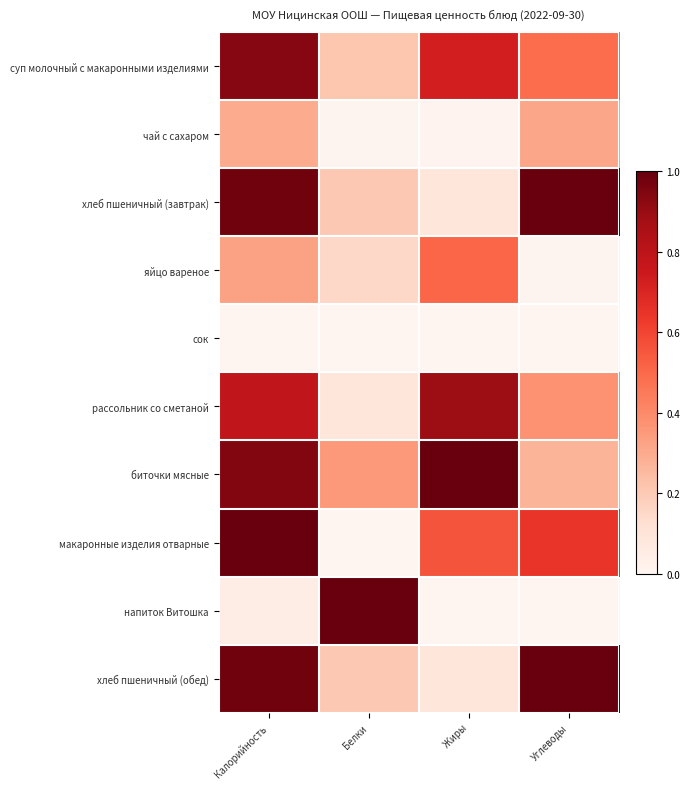

At Углеводы, list the series in order from smallest to largest.

сок, напиток Витошка, яйцо вареное, биточки мясные, чай с сахаром, рассольник со сметаной, суп молочный с макаронными изделиями, макаронные изделия отварные, хлеб пшеничный (завтрак), хлеб пшеничный (обед)